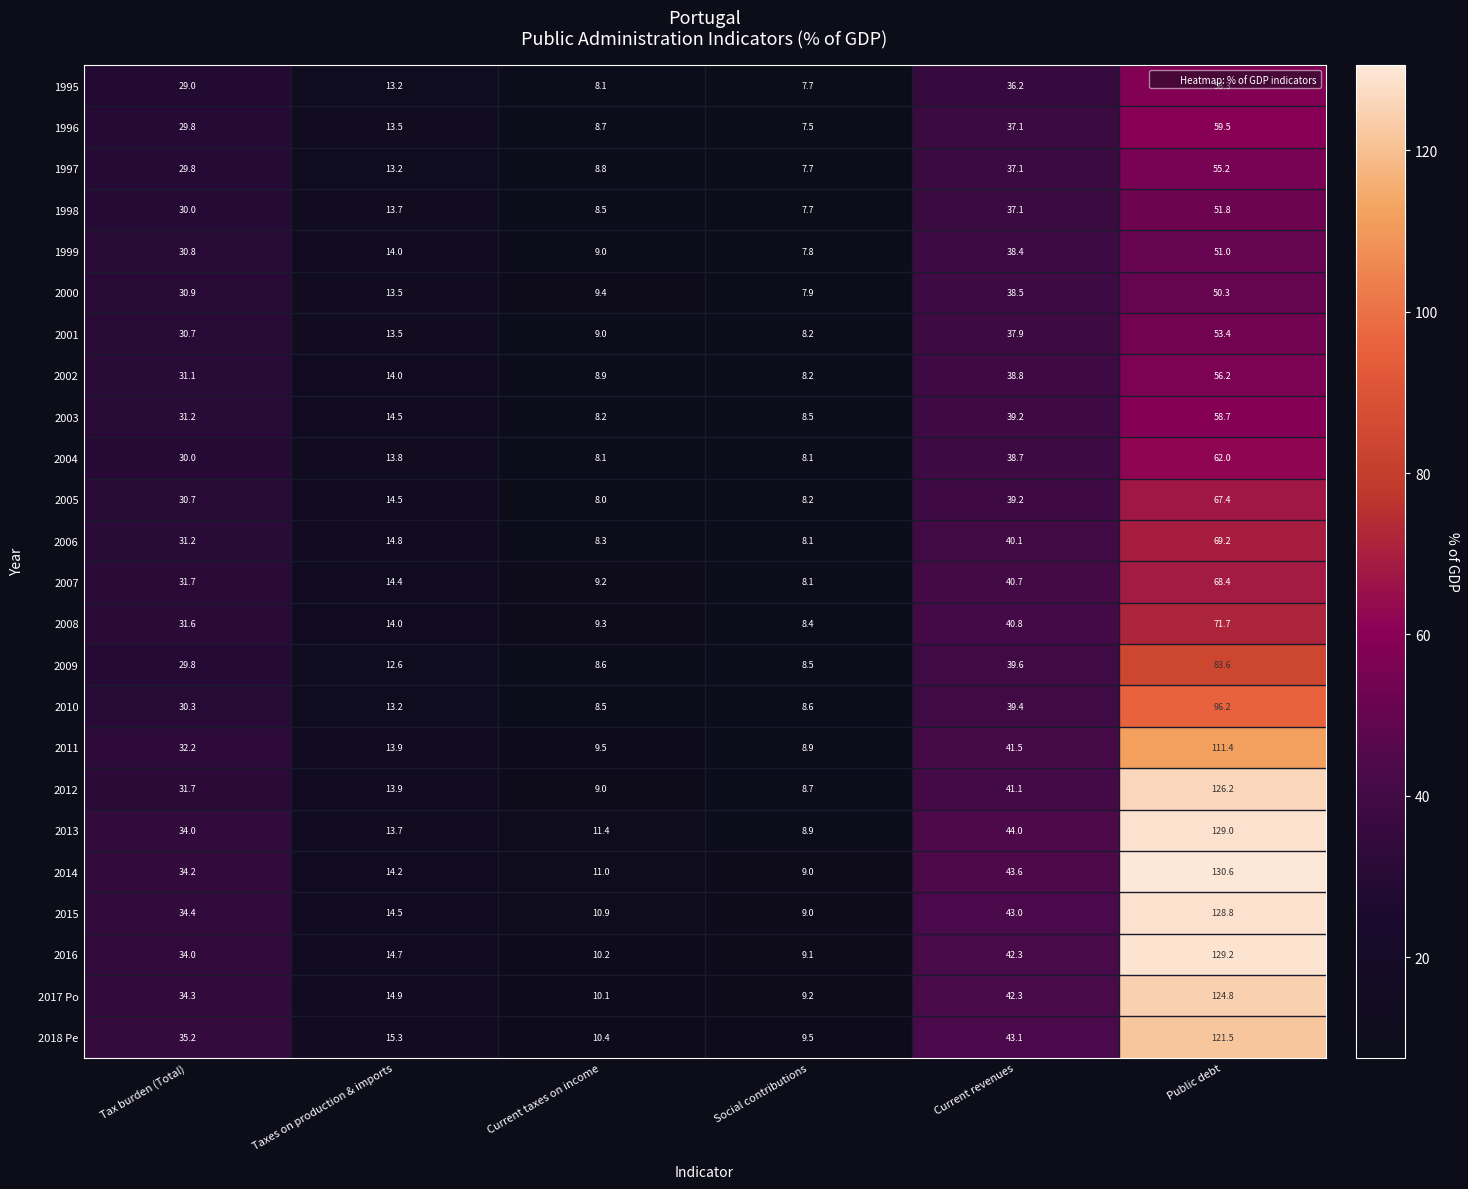

The 2016 series shows 3.2 at Social contributions. True or false?

False